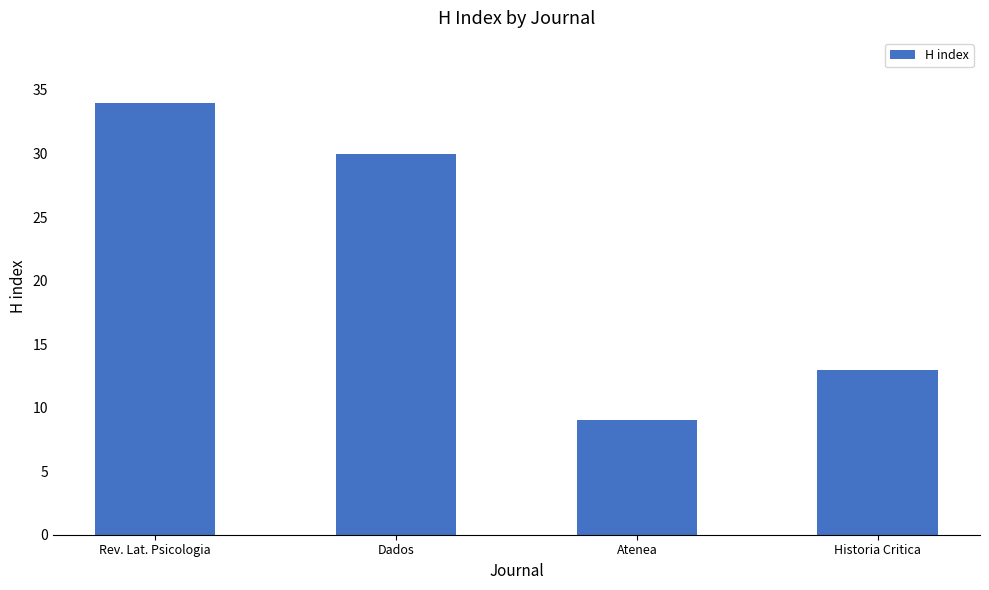

What position from the right is Dados?

3